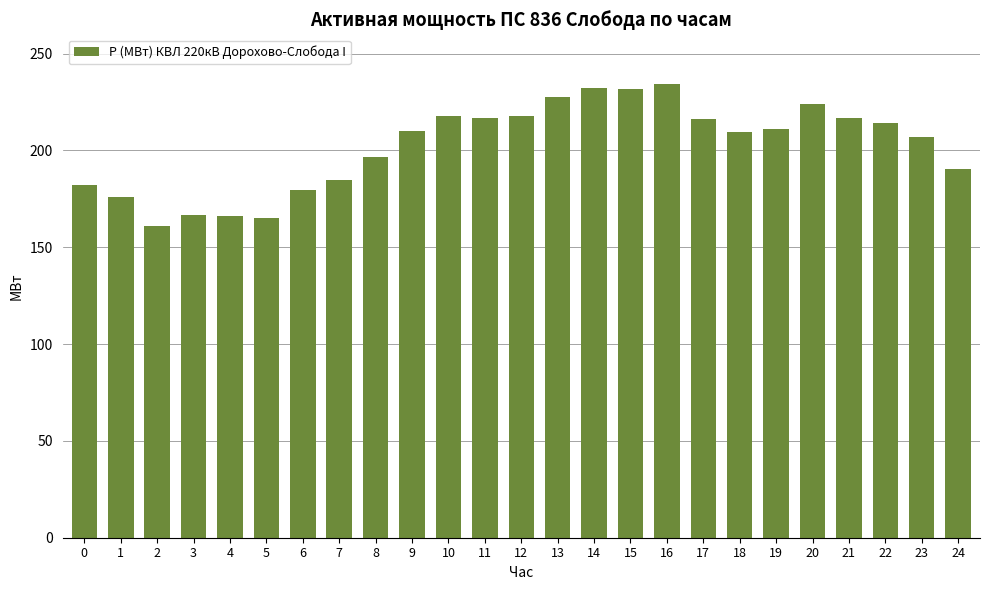

What is the difference between the maximum and minimum values?

73.3